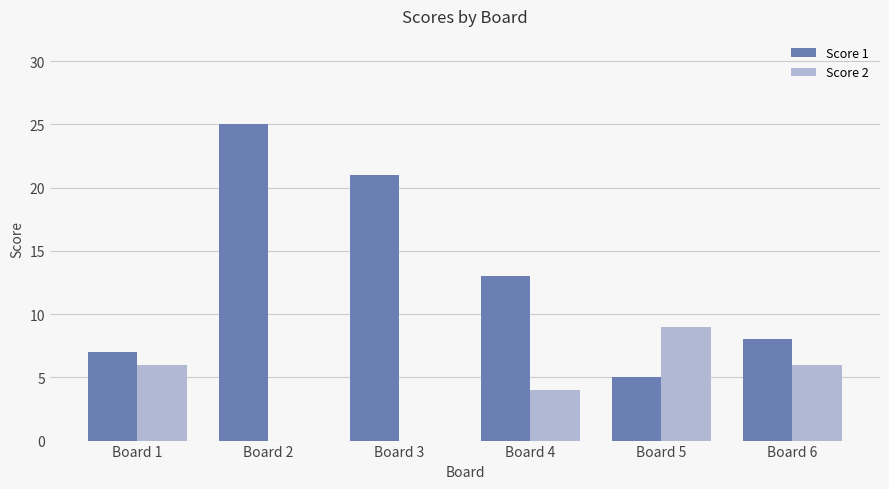

What is the greatest value displayed?

25